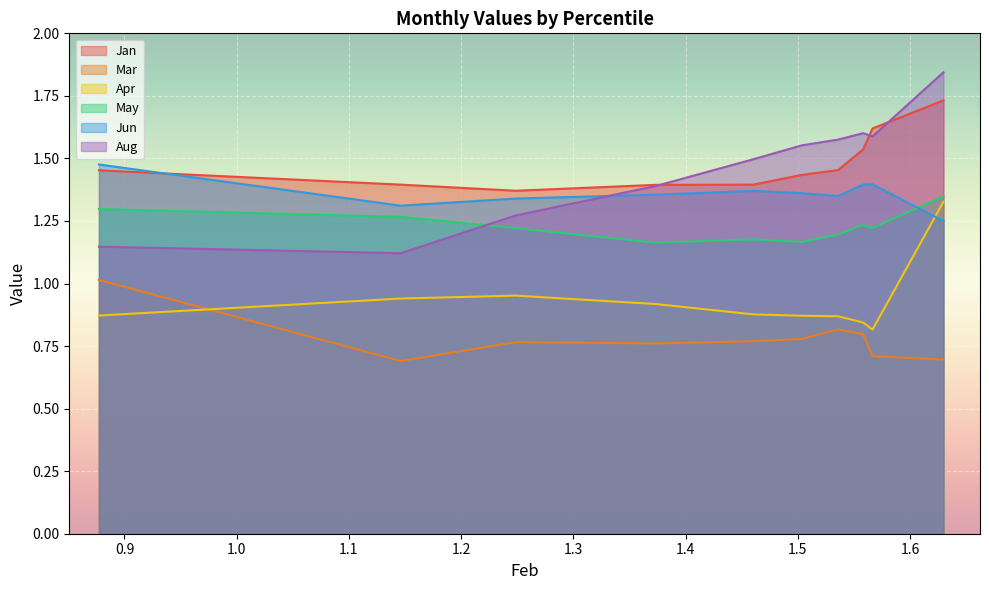

Reading left to right, extract all data points from this chart.

Jan: 1.5	1.4	1.4	1.4	1.4	1.4	1.5	1.5	1.6	1.7
Mar: 1.0	0.7	0.8	0.8	0.8	0.8	0.8	0.8	0.7	0.7
Apr: 0.9	0.9	1.0	0.9	0.9	0.9	0.9	0.8	0.8	1.3
May: 1.3	1.3	1.2	1.2	1.2	1.2	1.2	1.2	1.2	1.3
Jun: 1.5	1.3	1.3	1.4	1.4	1.4	1.3	1.4	1.4	1.2
Aug: 1.1	1.1	1.3	1.4	1.5	1.6	1.6	1.6	1.6	1.8